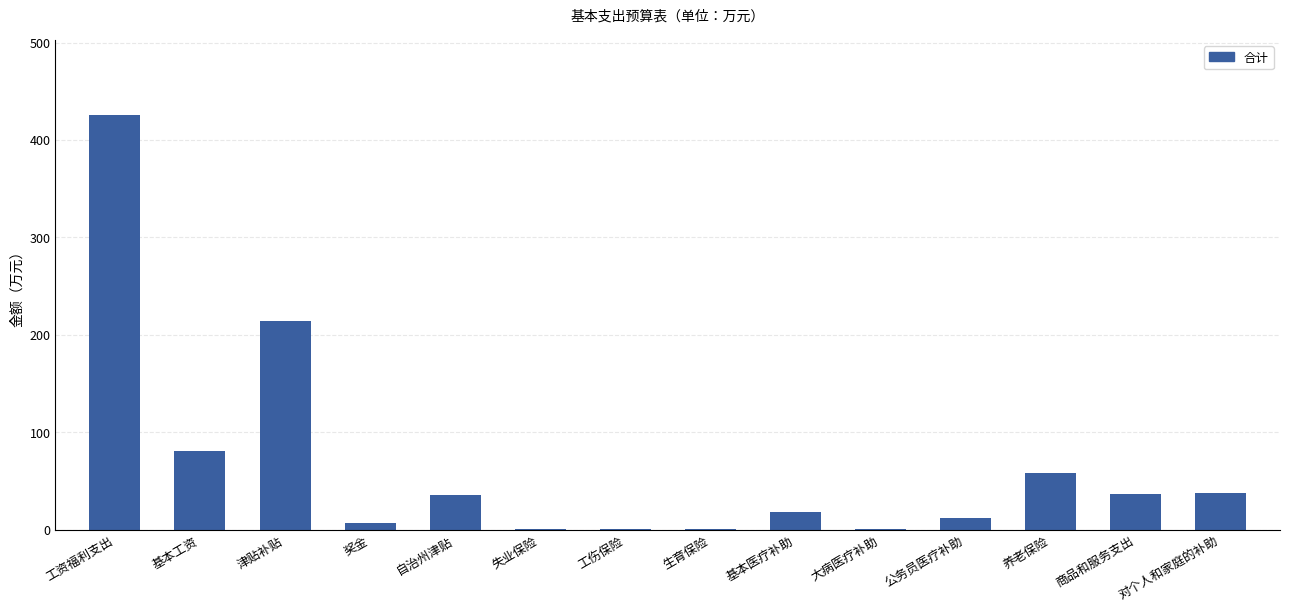

What is the greatest value displayed?

426.0